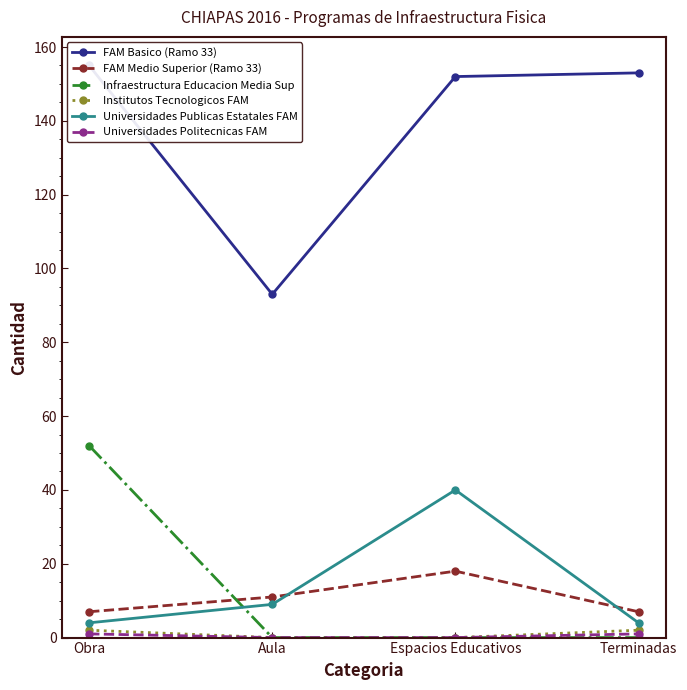

How many values in Universidades Politecnicas FAM are above zero?

2